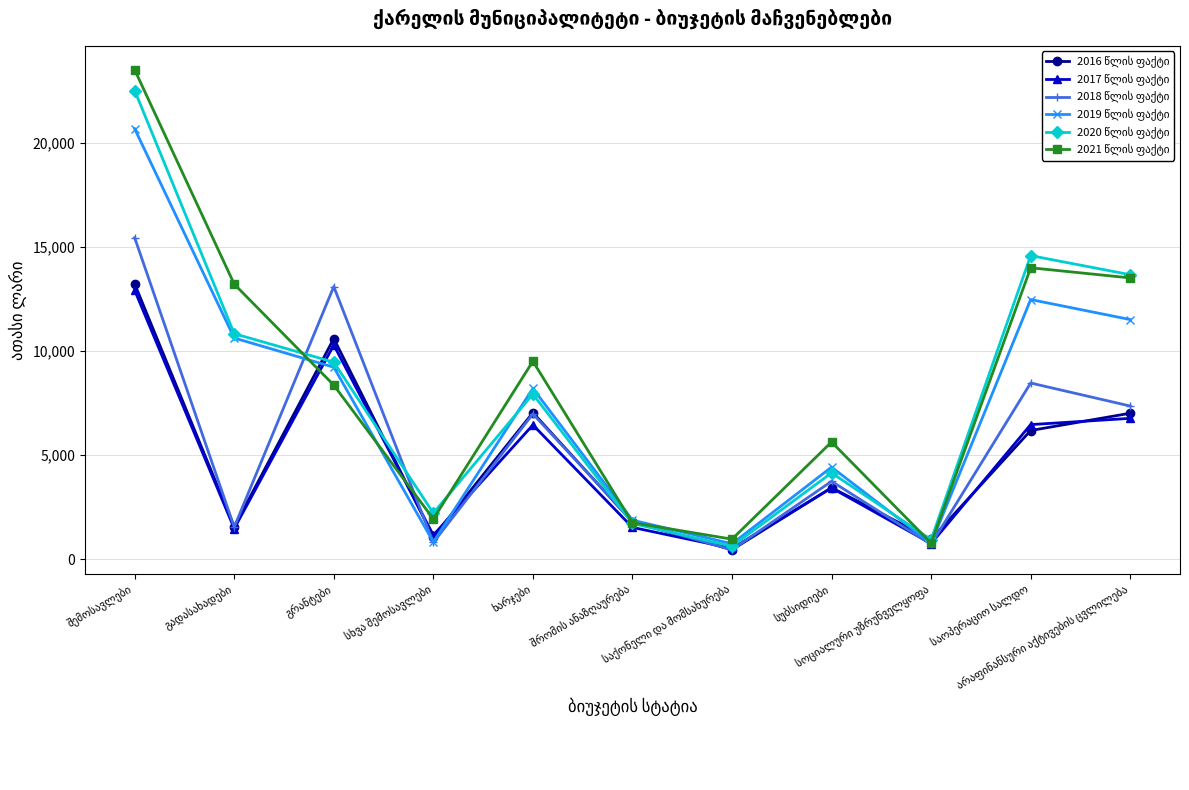

What is the greatest value displayed?

23513.4